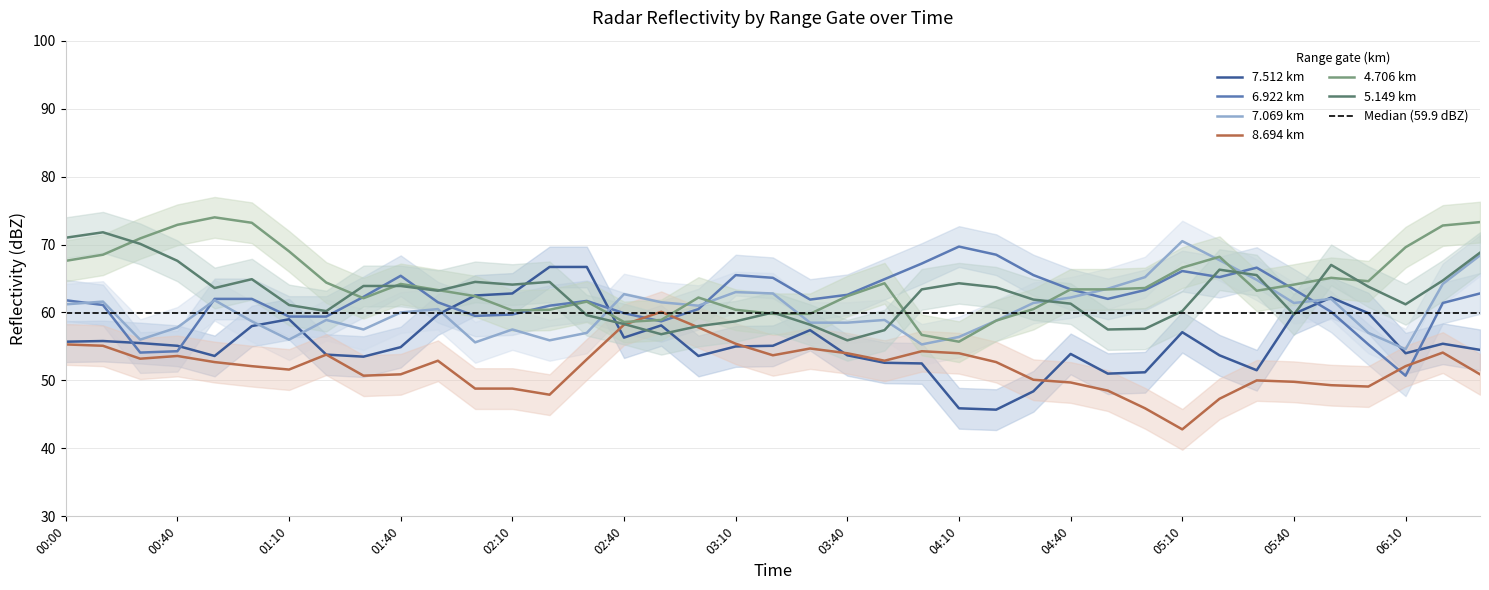

The 7.512 km series shows 90.1 at 03:40. True or false?

False